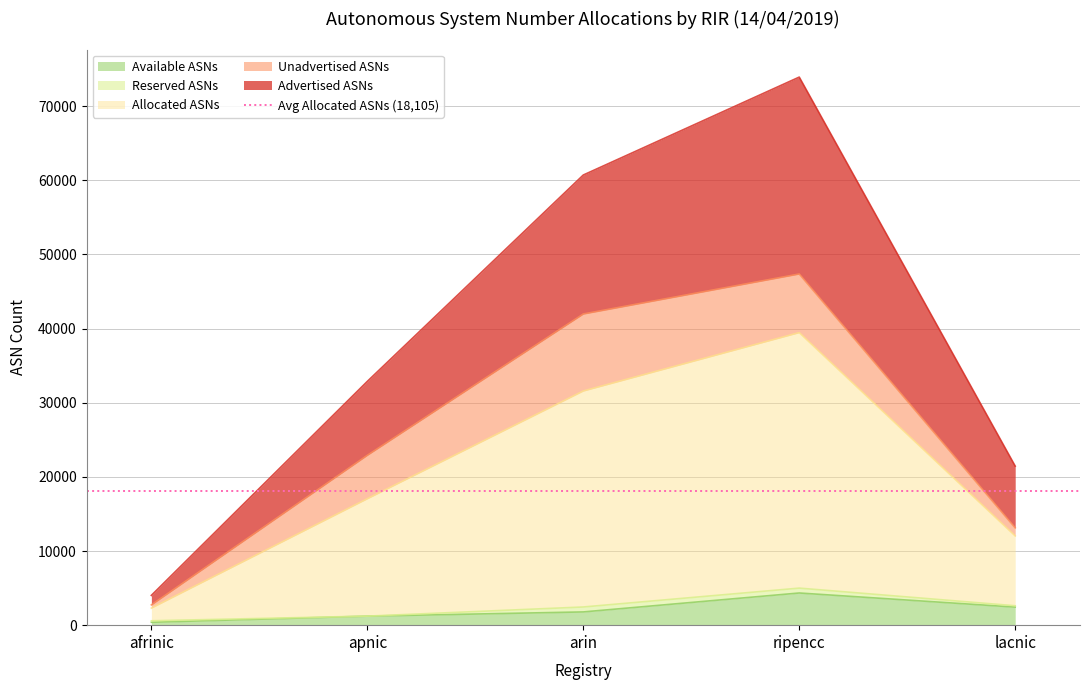

What is the highest value of the Available ASNs series?

4338